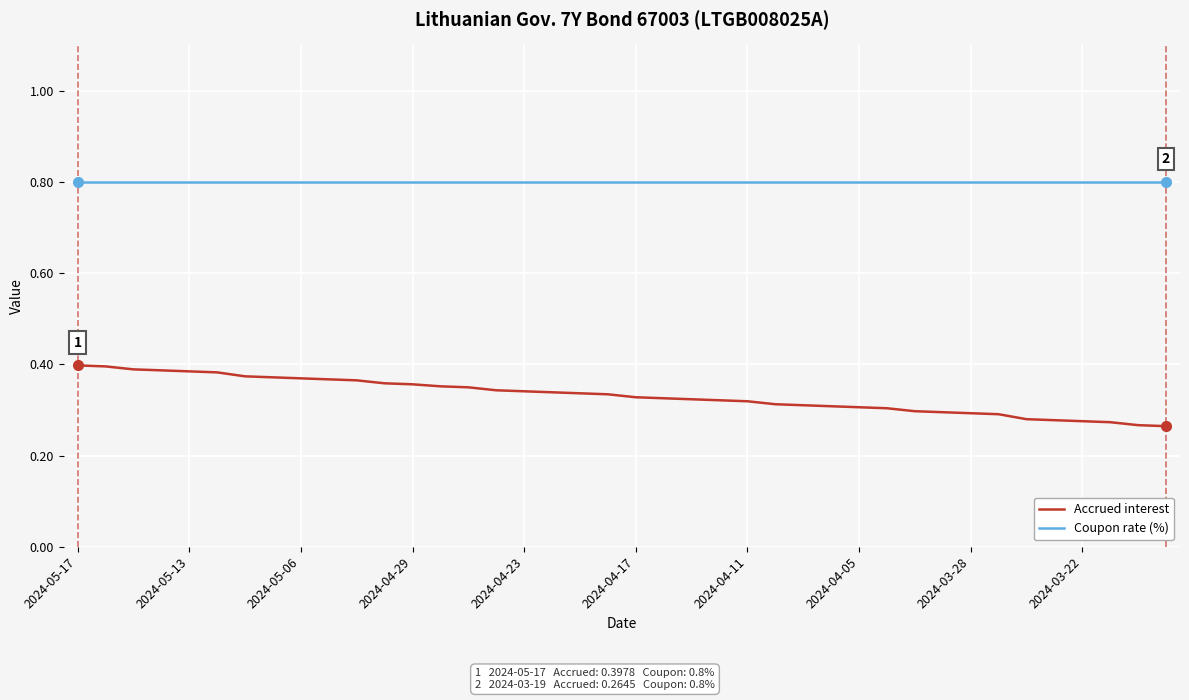

What is the average value of the Coupon rate (%) series?

0.8